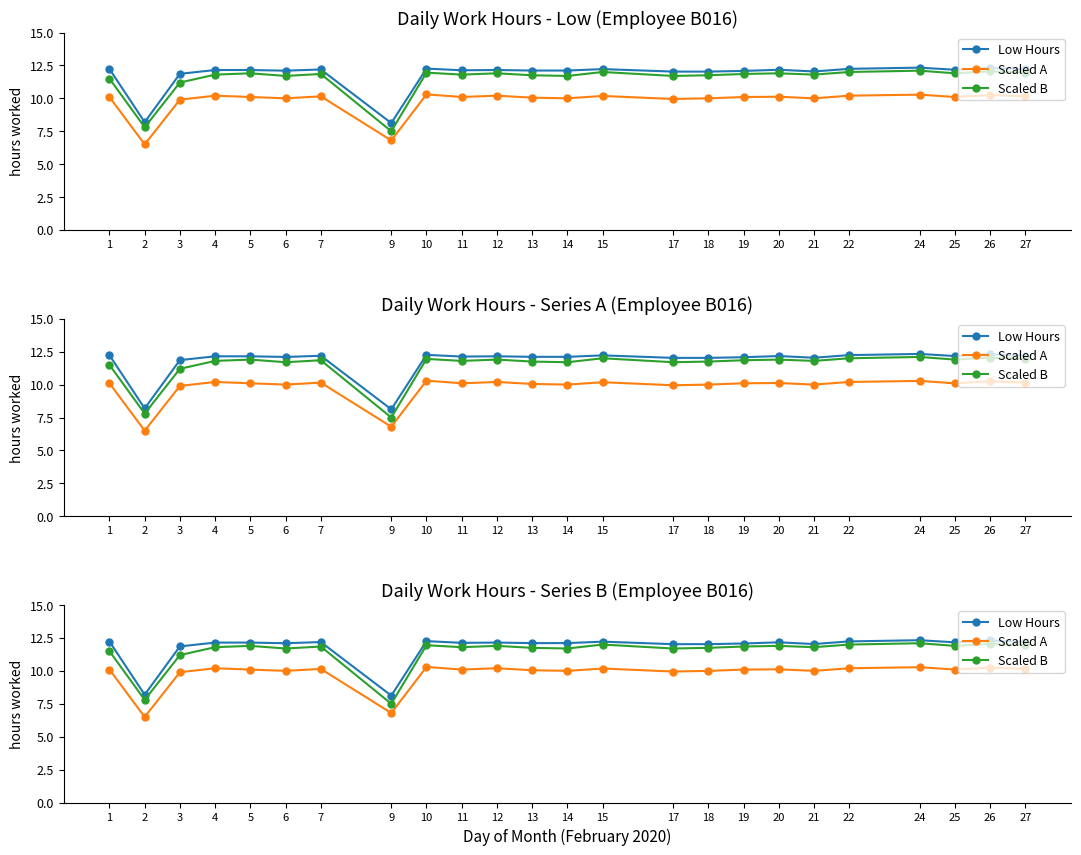

Rank the categories by Scaled B value from lowest to highest.

9, 2, 3, 1, 6, 14, 17, 13, 18, 4, 11, 21, 7, 19, 5, 12, 20, 25, 10, 27, 15, 22, 26, 24